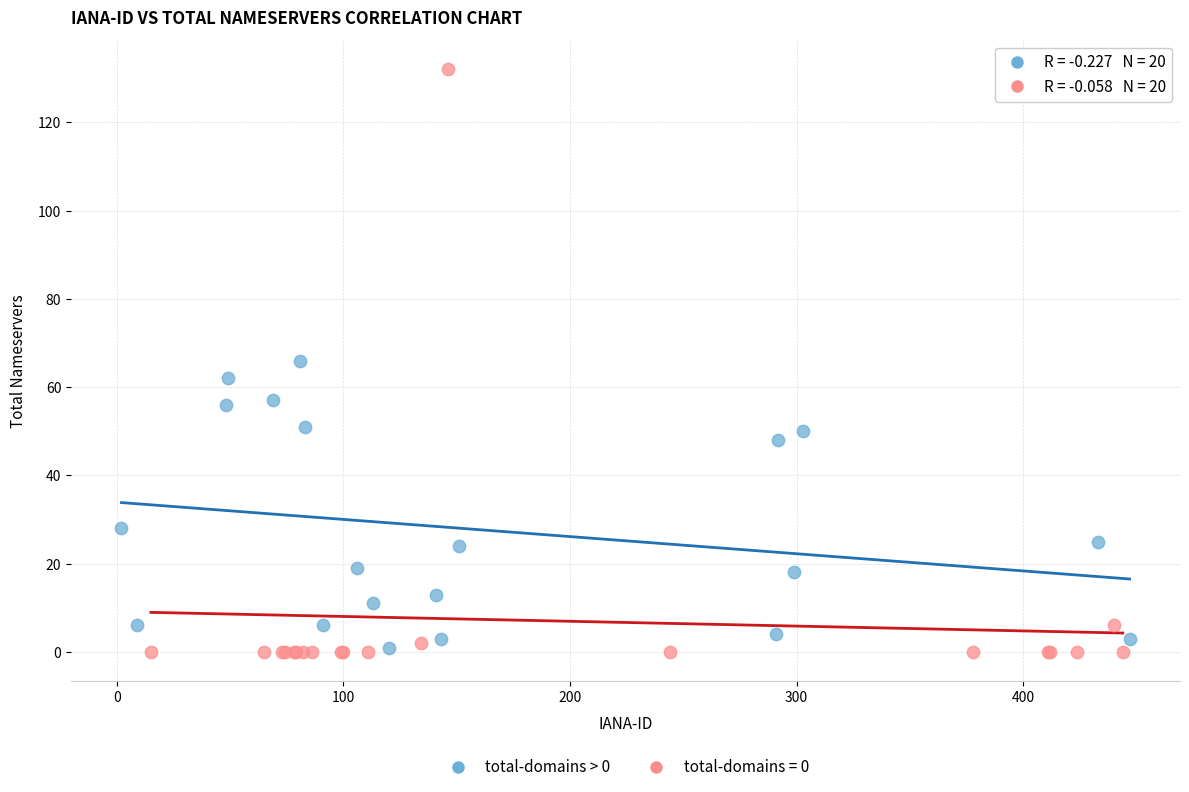

Which series contains the highest Y value?

total-domains = 0